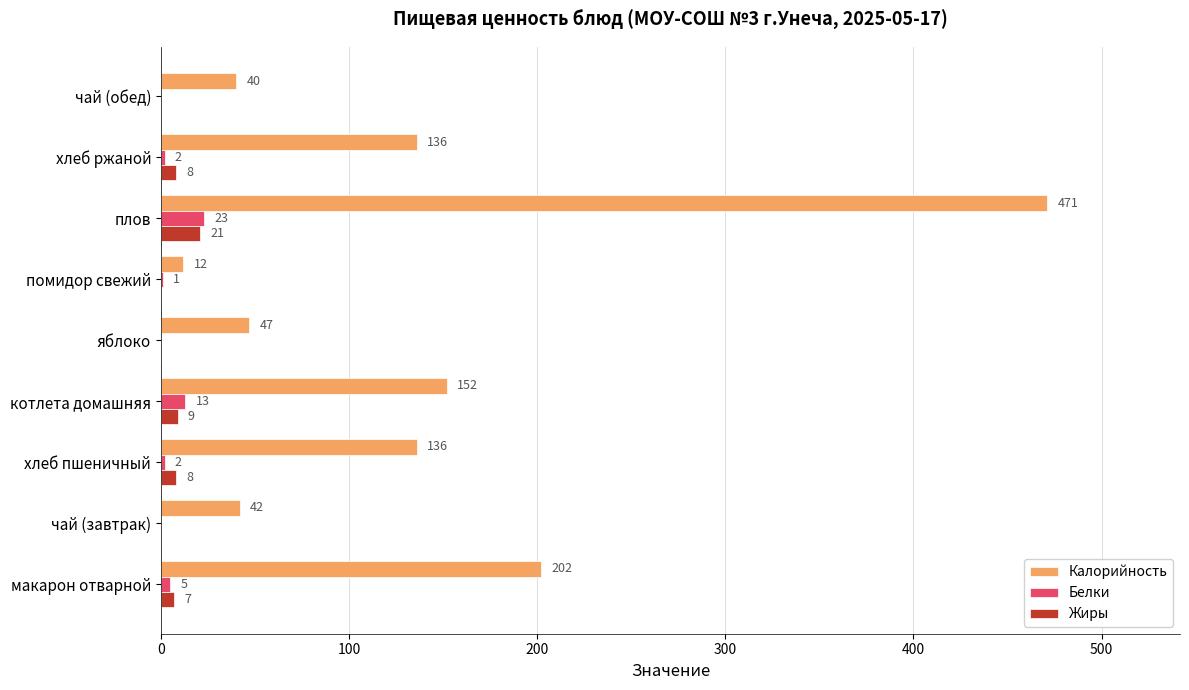

What value does the Белки series have at плов?

23